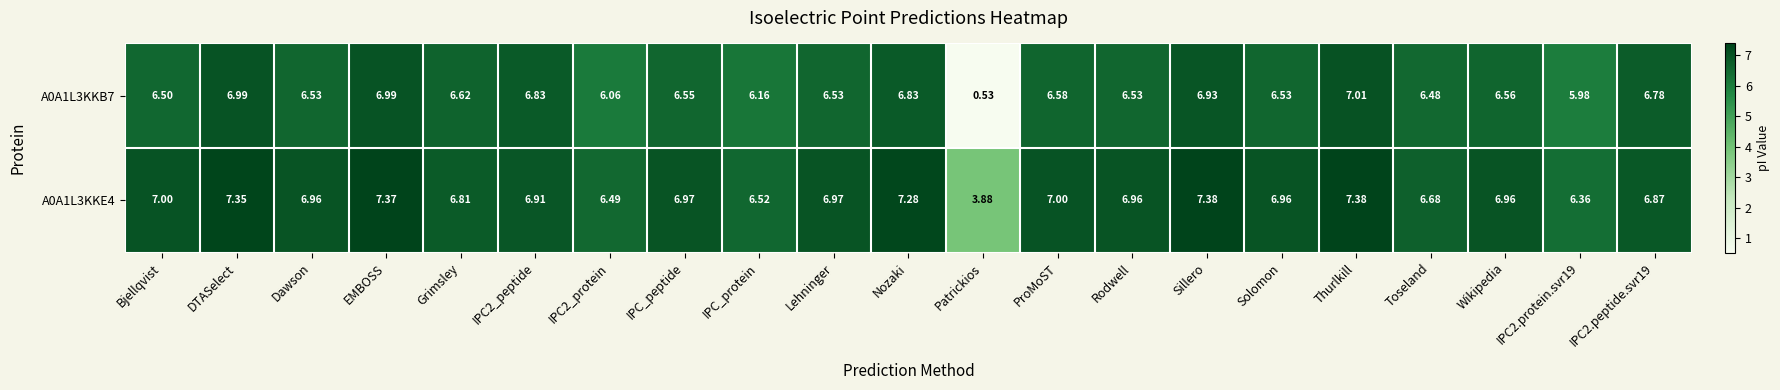

At IPC_peptide, list the series in order from largest to smallest.

A0A1L3KKE4, A0A1L3KKB7